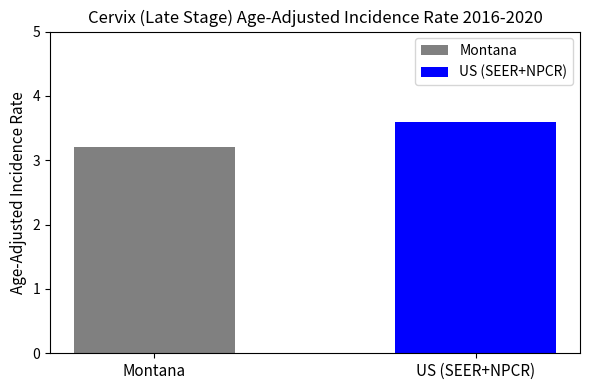

Which series has the widest spread of values?

Montana